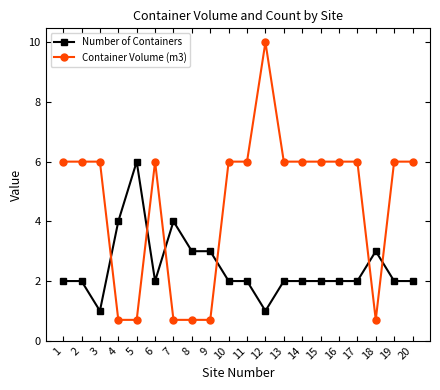

Which series ends up on top after the final intersection of Number of Containers and Container Volume (m3)?

Container Volume (m3)